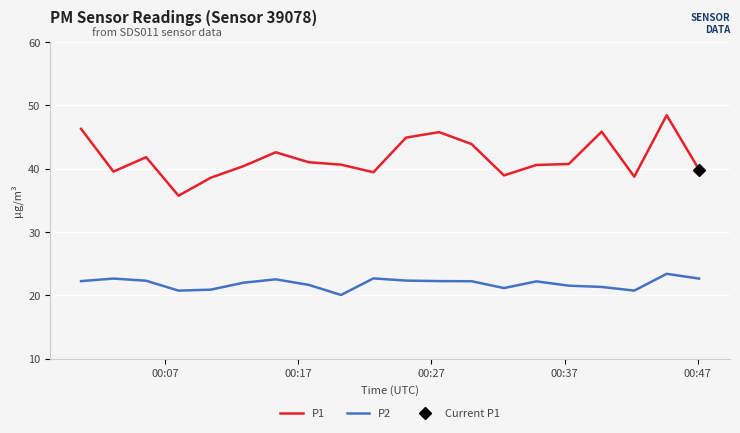

In P2, how many points are lower than both neighbors (excluding endpoints)?

4